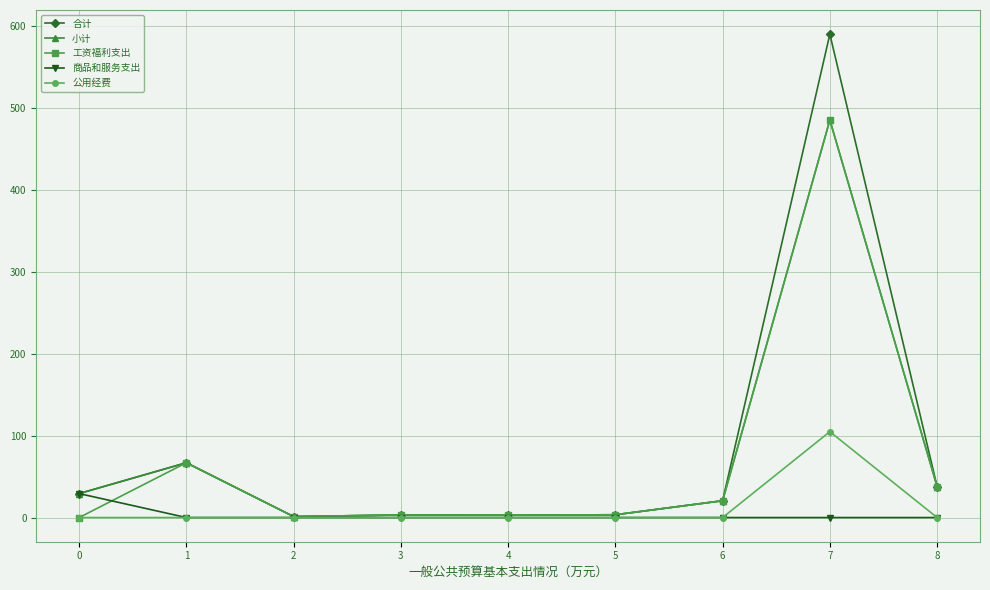

What is the difference between the maximum and minimum values in the 商品和服务支出 series?

29.3